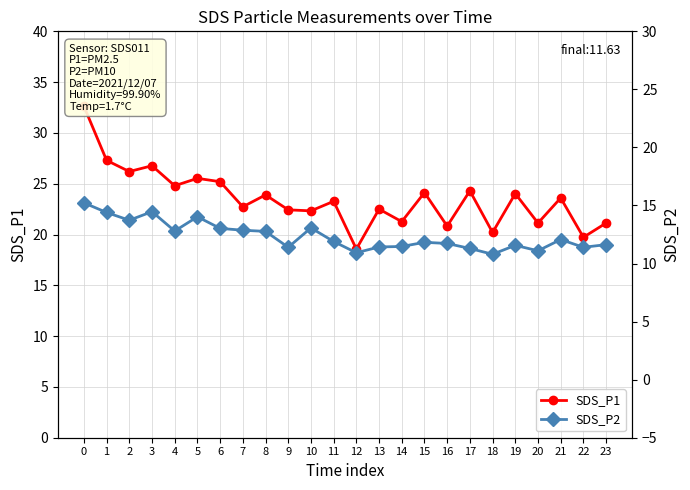

What is the value of the SDS_P1 point at the 7th from the left?

25.2